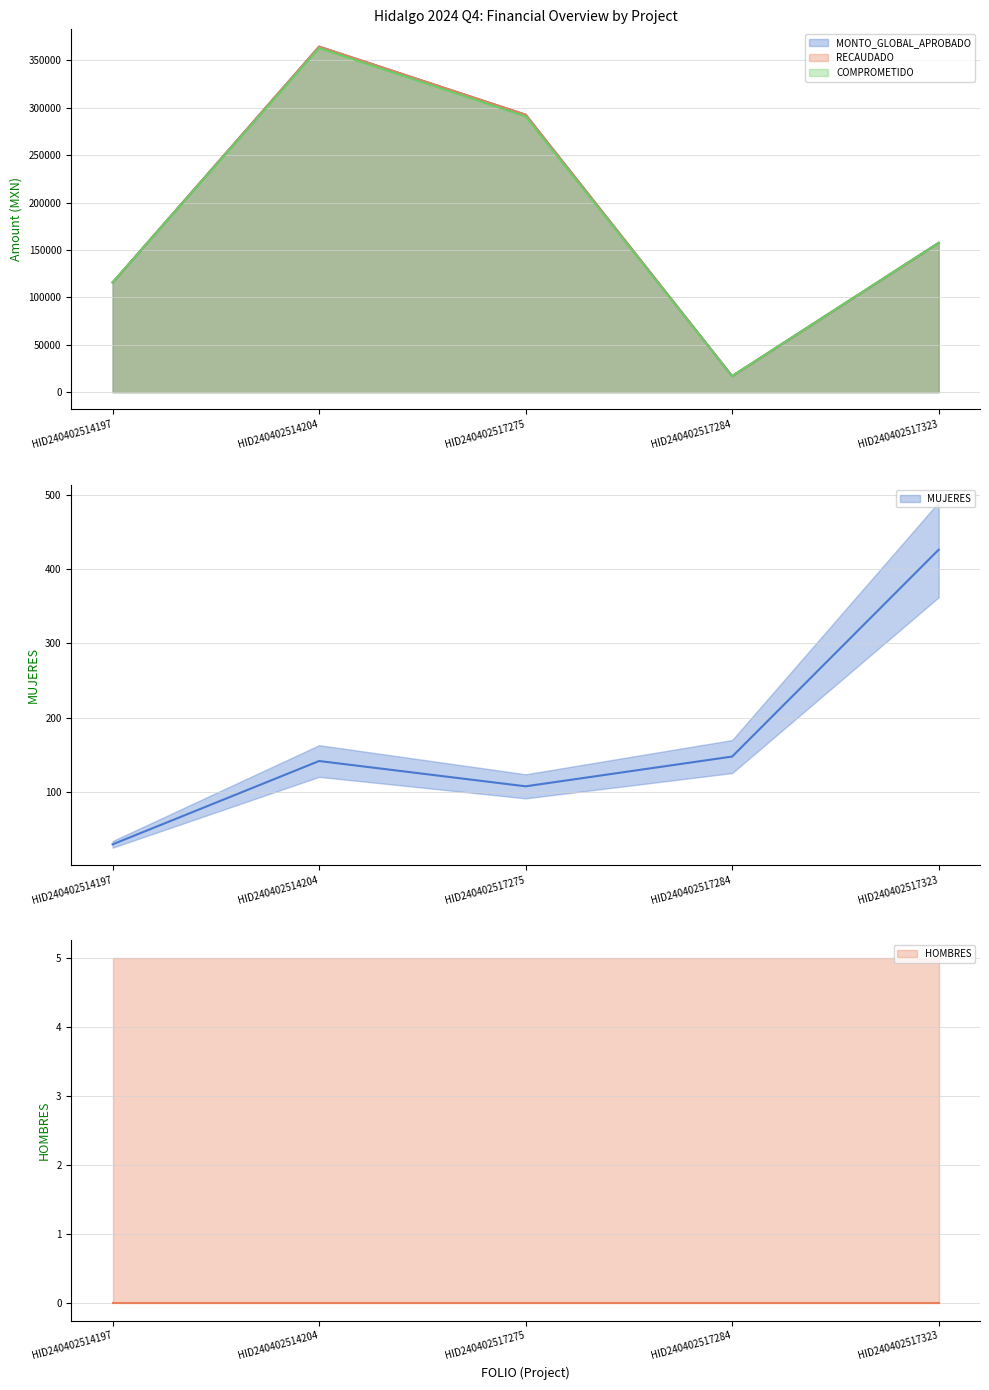

Where is the first local maximum for COMPROMETIDO?

HID240402514204